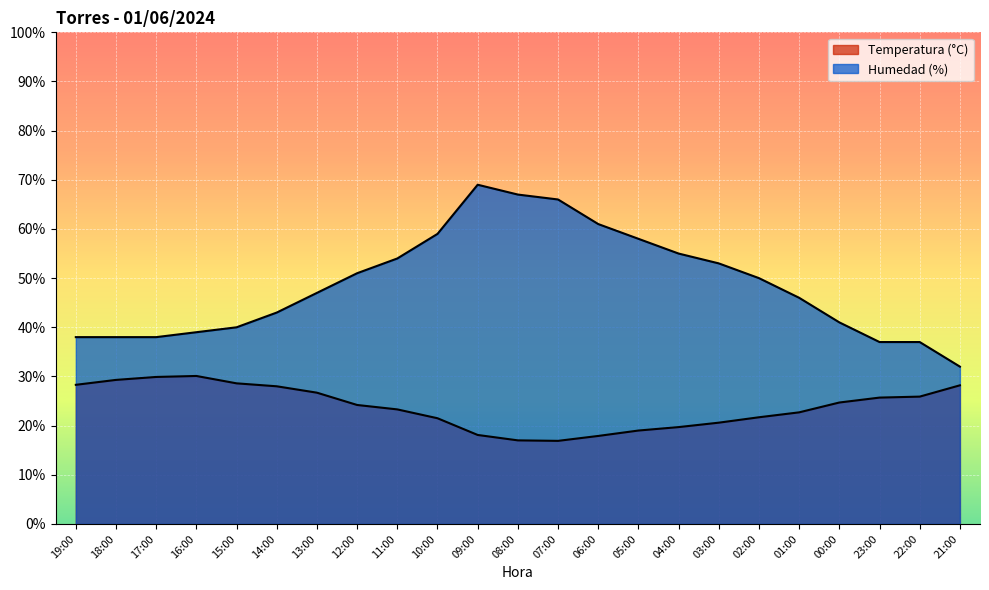

At which label does Humedad (%) reach its peak?

09:00